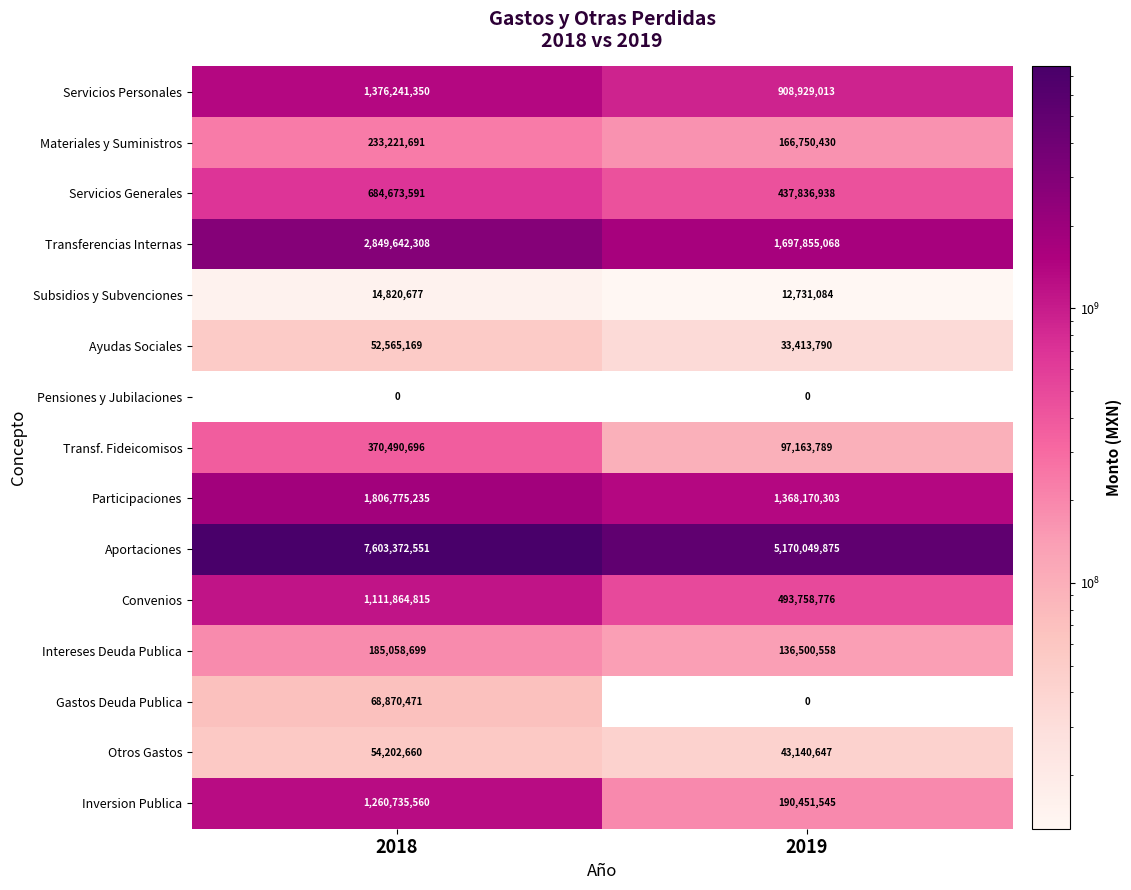

True or false: Transferencias Internas has a value of 3972263285 at 2018.

False